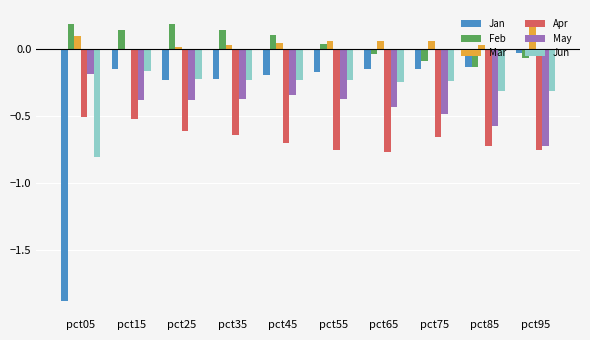

What is the spread (max minus min) of values at pct05?

2.1